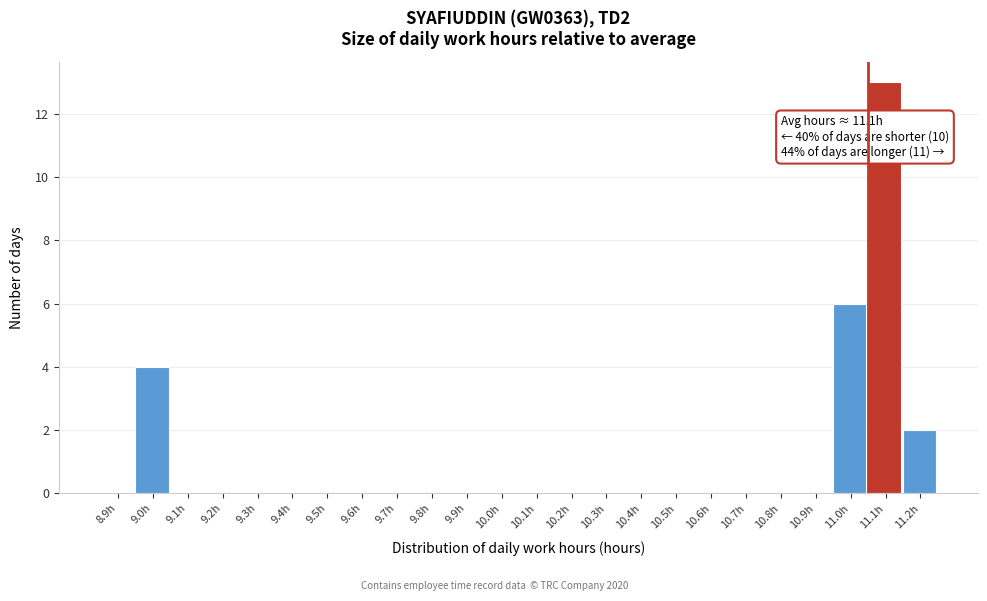

Reading right to left, transcribe all the data shown in this chart.

11.2h=2	11.1h=13	11.0h=6	10.9h=0	10.8h=0	10.7h=0	10.6h=0	10.5h=0	10.4h=0	10.3h=0	10.2h=0	10.1h=0	10.0h=0	9.9h=0	9.8h=0	9.7h=0	9.6h=0	9.5h=0	9.4h=0	9.3h=0	9.2h=0	9.1h=0	9.0h=4	8.9h=0